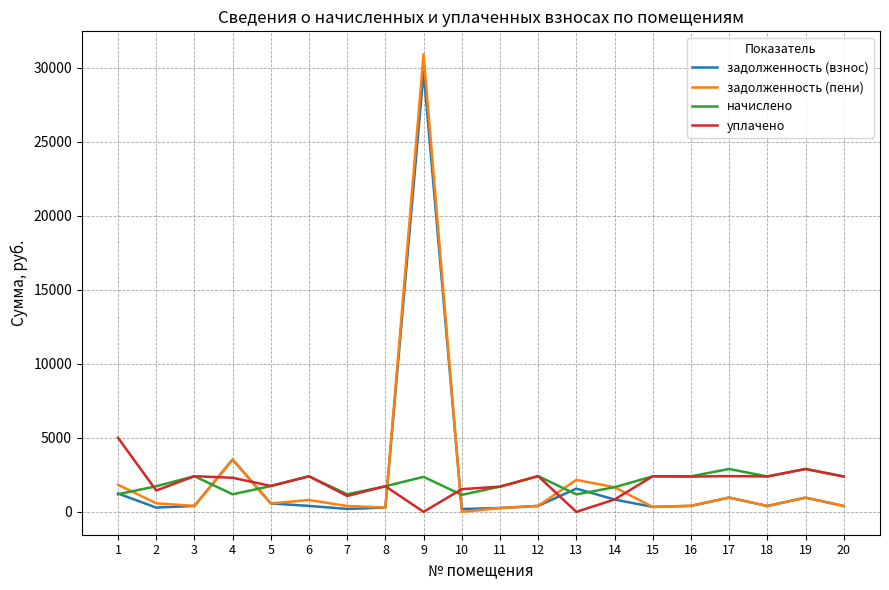

The value of задолженность (пени) at 19 is 964.5. True or false?

True